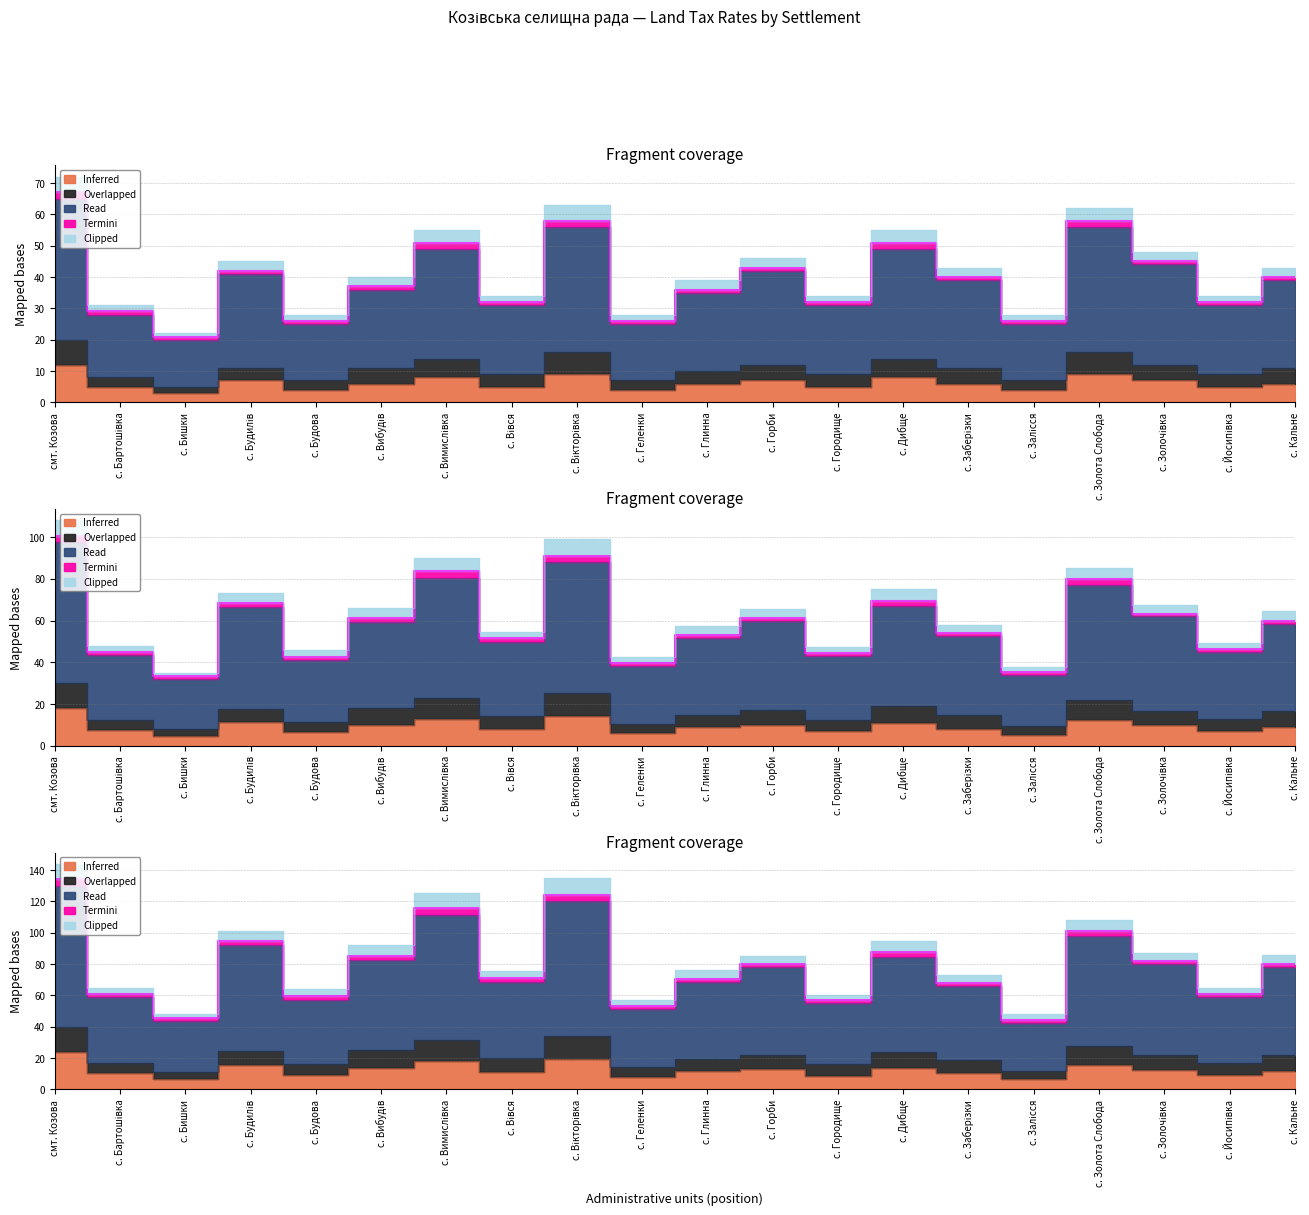

What is the value of the Read point at the 13th from the left?

31